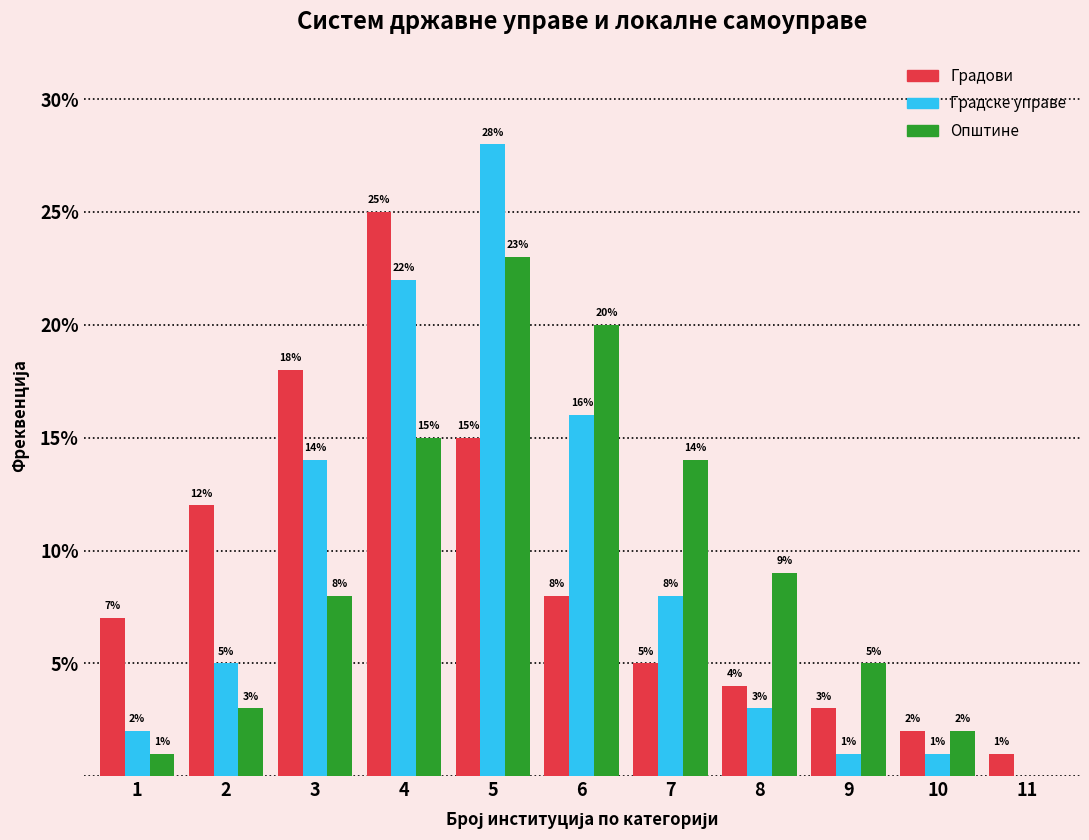

Reading left to right, transcribe all the data shown in this chart.

Градови: 1=7	2=12	3=18	4=25	5=15	6=8	7=5	8=4	9=3	10=2	11=1
Градске управе: 1=2	2=5	3=14	4=22	5=28	6=16	7=8	8=3	9=1	10=1	11=0
Општине: 1=1	2=3	3=8	4=15	5=23	6=20	7=14	8=9	9=5	10=2	11=0